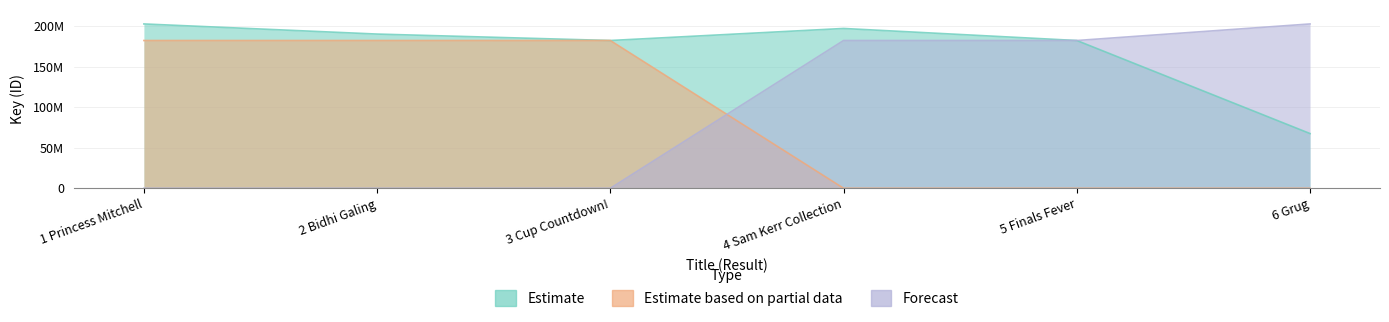

Rank the series at 3 Cup Countdown! from lowest to highest value.

Forecast, Estimate based on partial data, Estimate